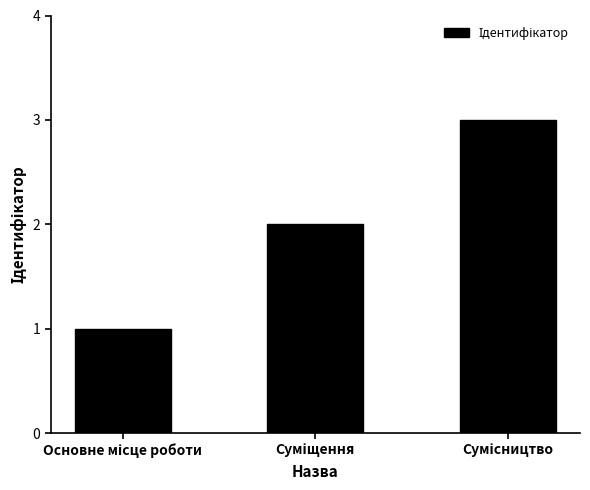

What is the sum of all values?

6